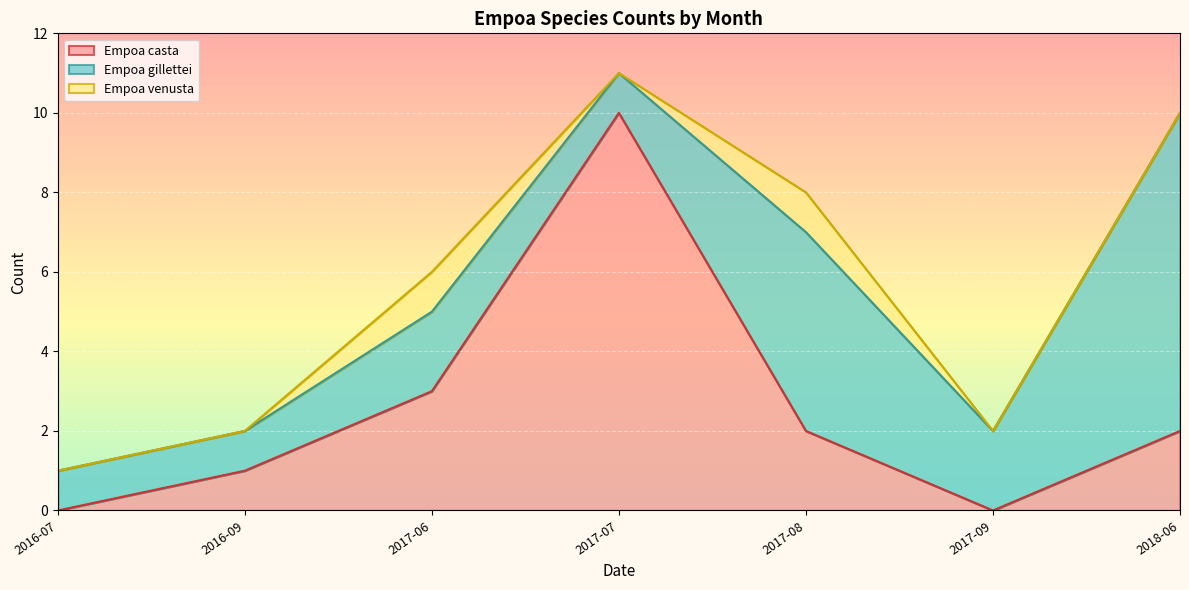

After their last crossing, which series has the higher values: Empoa casta or Empoa gillettei?

Empoa gillettei